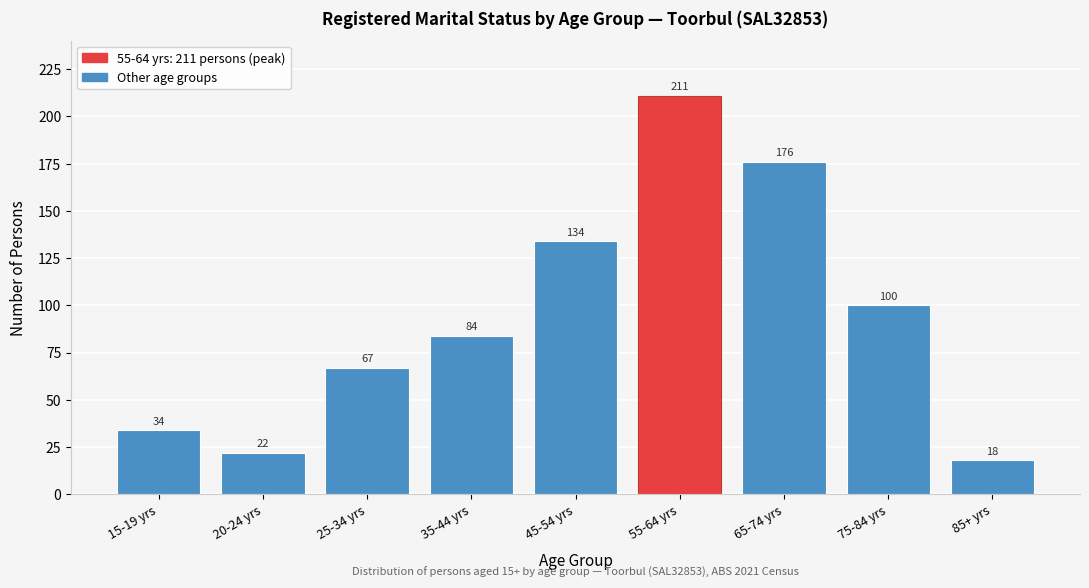

Reading right to left, list all the values displayed in this chart.

18	100	176	211	134	84	67	22	34